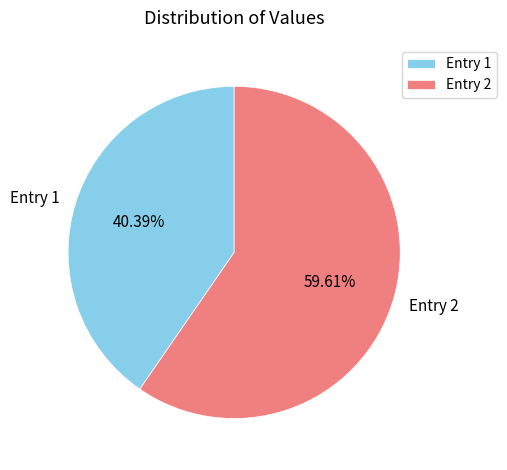

Is Entry 1 the majority of the pie?

No